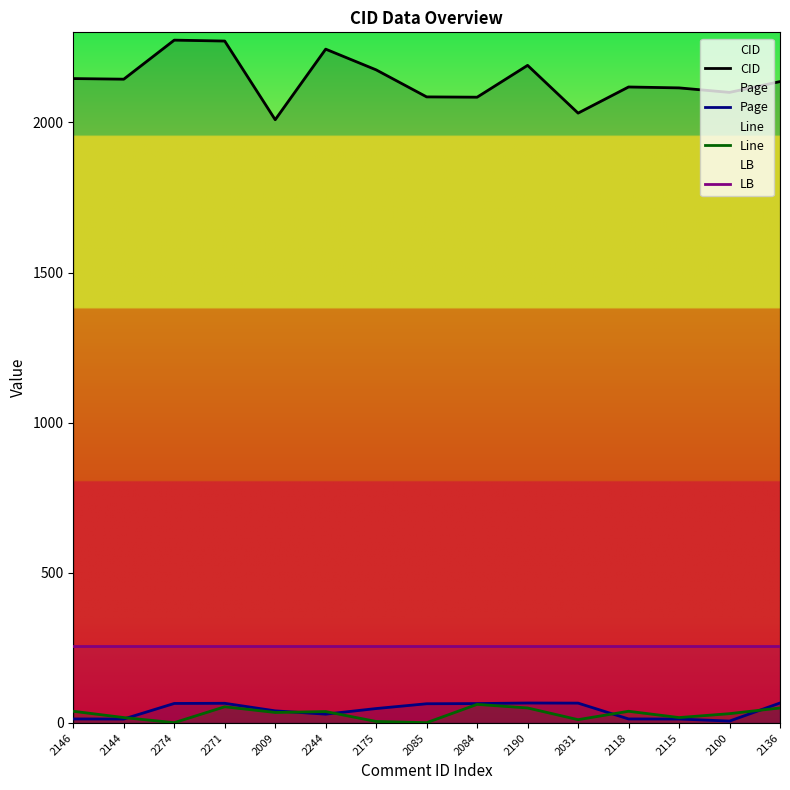

Which has a higher value, 2031 or 2115?

2115